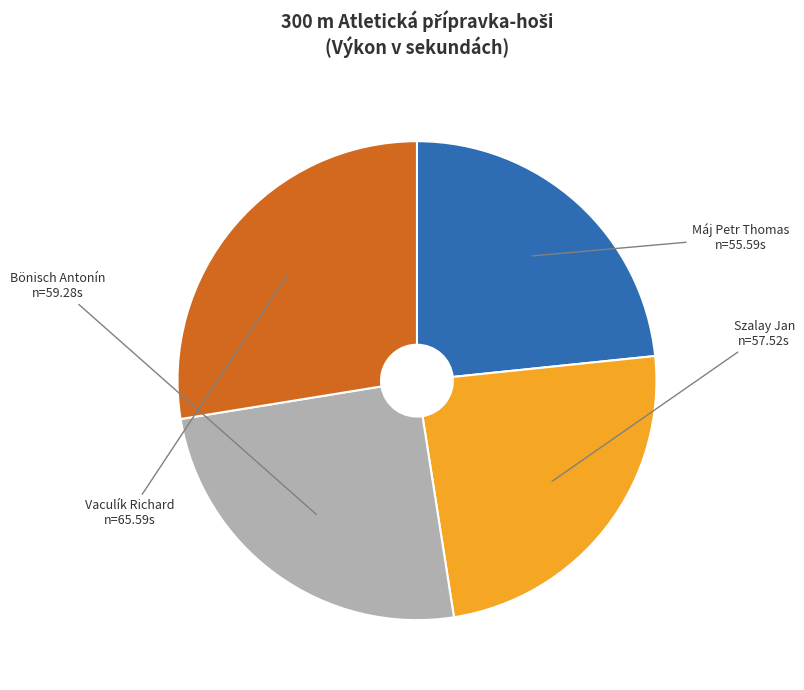

Rank the categories by value from lowest to highest.

Máj Petr Thomas, Szalay Jan, Bönisch Antonín, Vaculík Richard